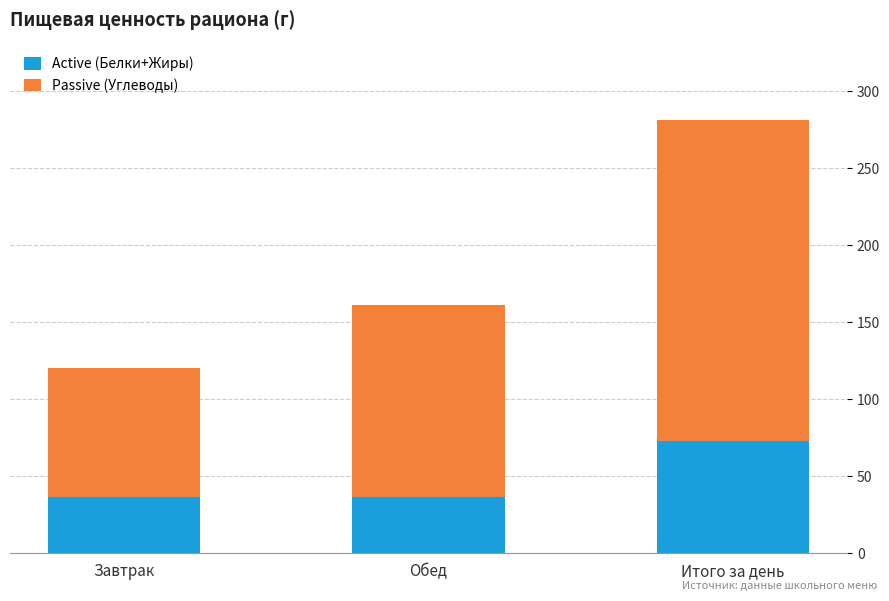

What value does the Active (Белки+Жиры) series have at Итого за день?

72.7